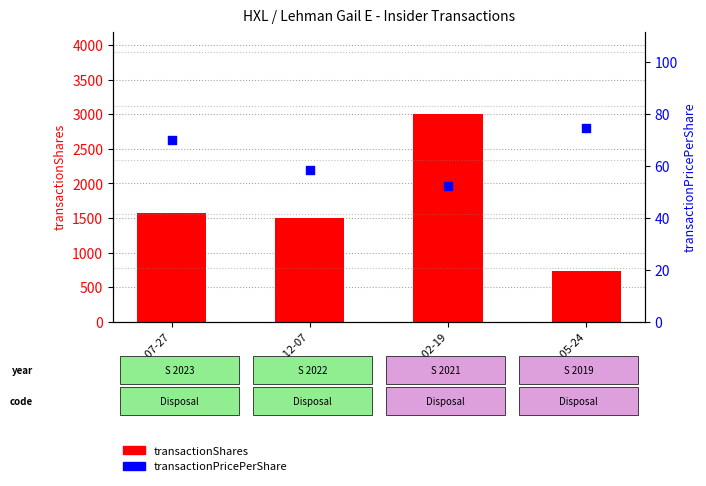

Which series contains the lowest Y value?

transactionPricePerShare